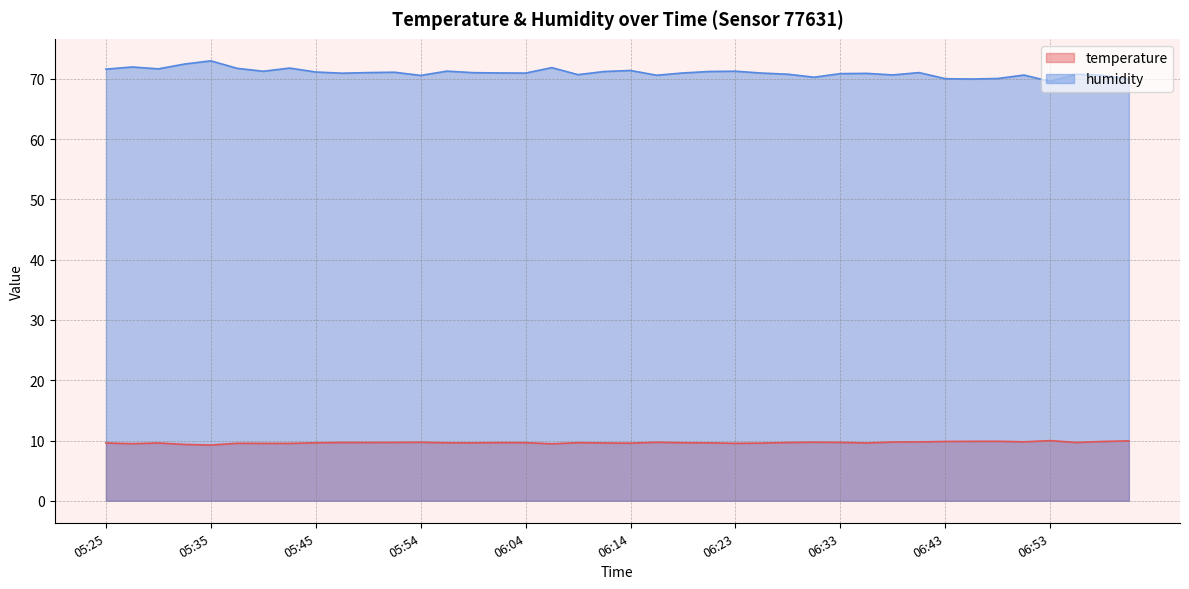

Which category has the lowest value in the humidity series?

06:53